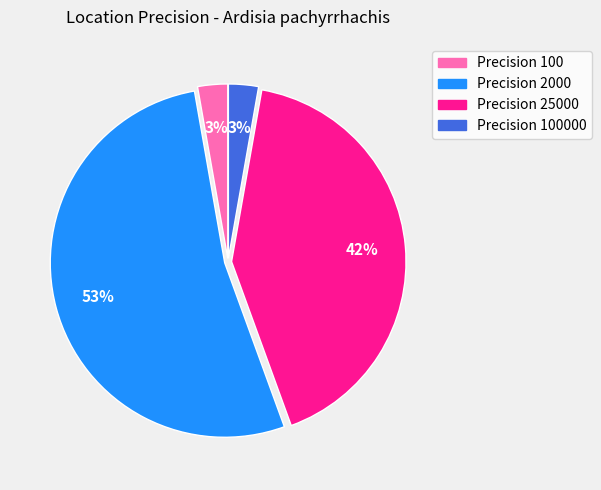

Is it true that Precision 25000 is 42% of the pie?

True